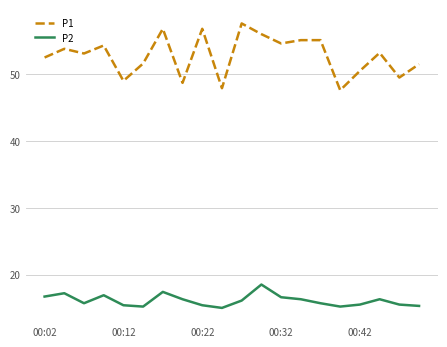

Which series has the largest total across all categories?

P1